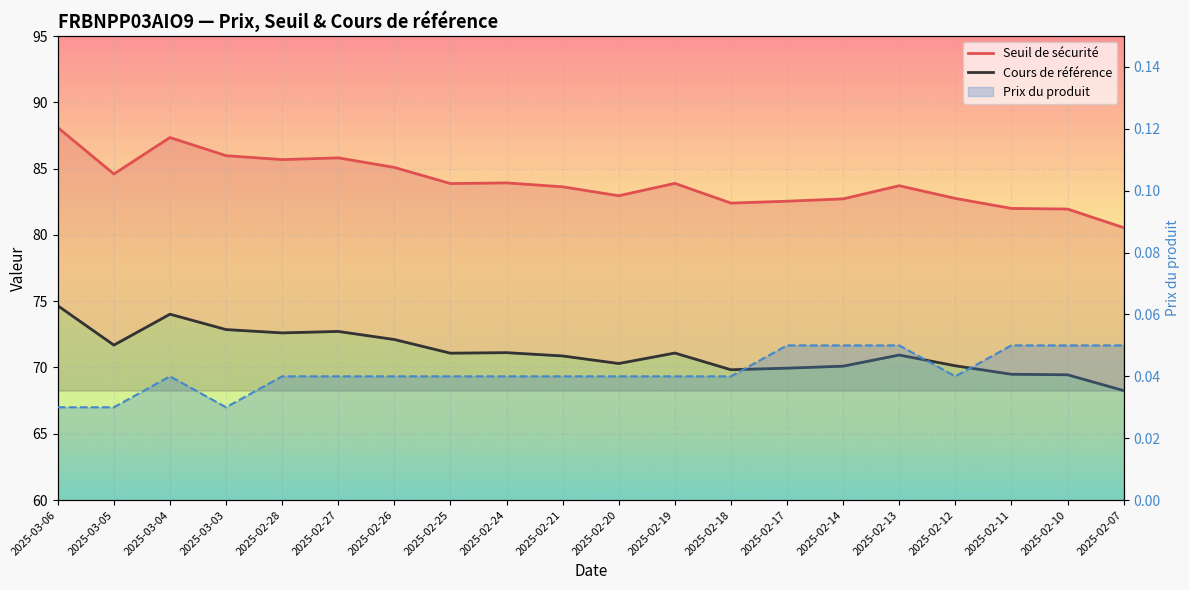

What is the maximum value for Seuil de sécurité?

88.1